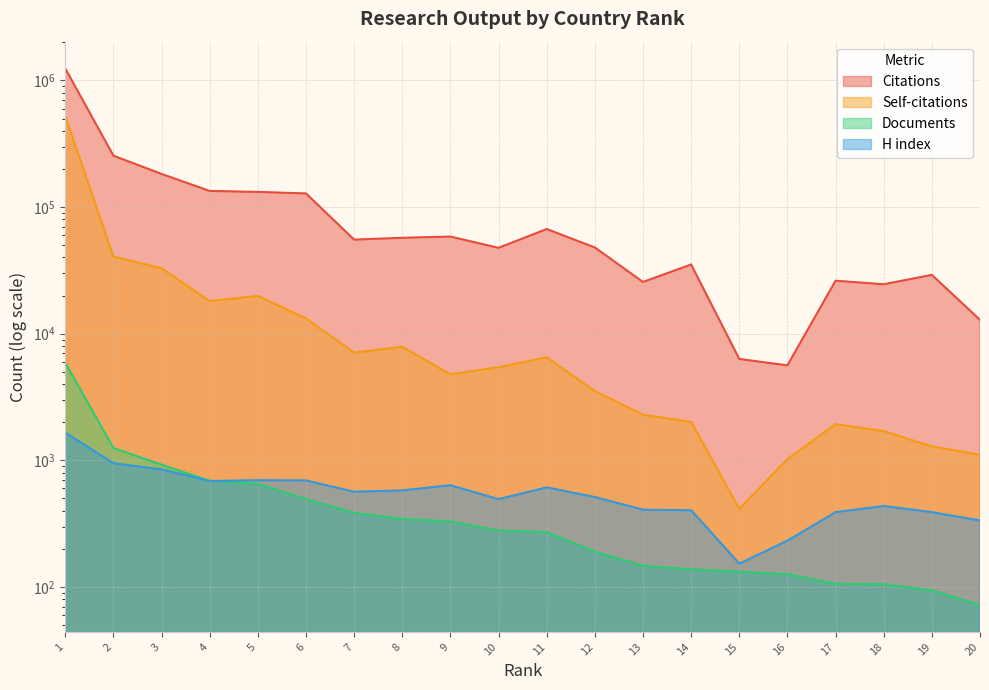

Reading left to right, what are all the values shown in this chart?

Citations: 1241954	254541	182542	134005	131714	128072	55316	57174	58494	47627	67065	47933	25617	35196	6317	5626	26202	24572	29144	12855
Self-citations: 521451	40633	32893	18080	19891	13193	7091	7884	4776	5438	6510	3525	2287	2013	414	1022	1930	1702	1289	1108
Documents: 5897	1253	924	690	652	495	385	344	329	279	271	190	147	138	132	126	106	105	94	72
H index: 1657	949	848	687	697	694	565	579	636	494	612	513	408	404	153	232	390	436	390	335